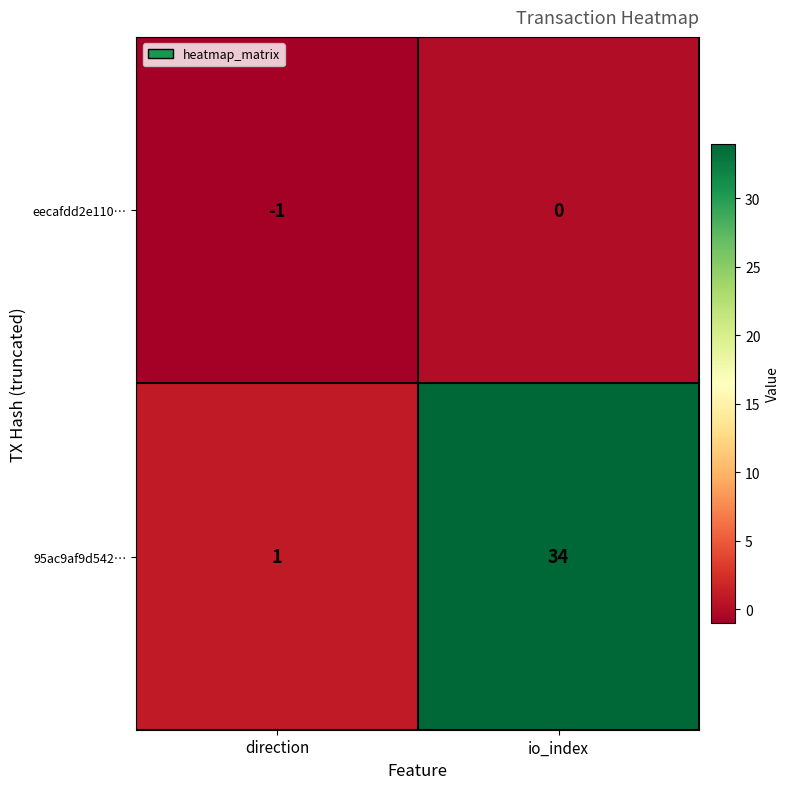

Rank the series by their average value, from lowest to highest.

eecafdd2e110…, 95ac9af9d542…